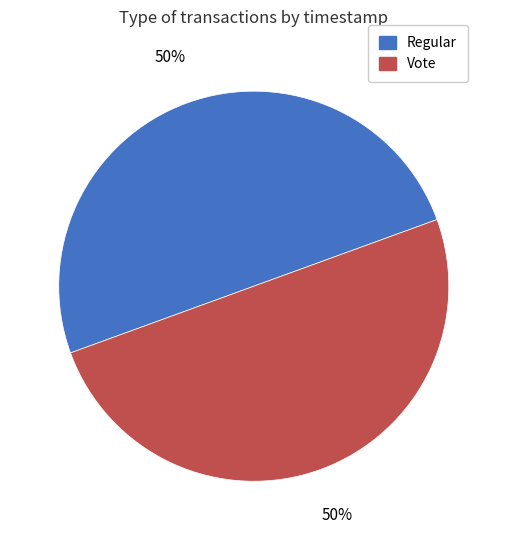

To the nearest percent, what percentage of the pie is Vote?

50%